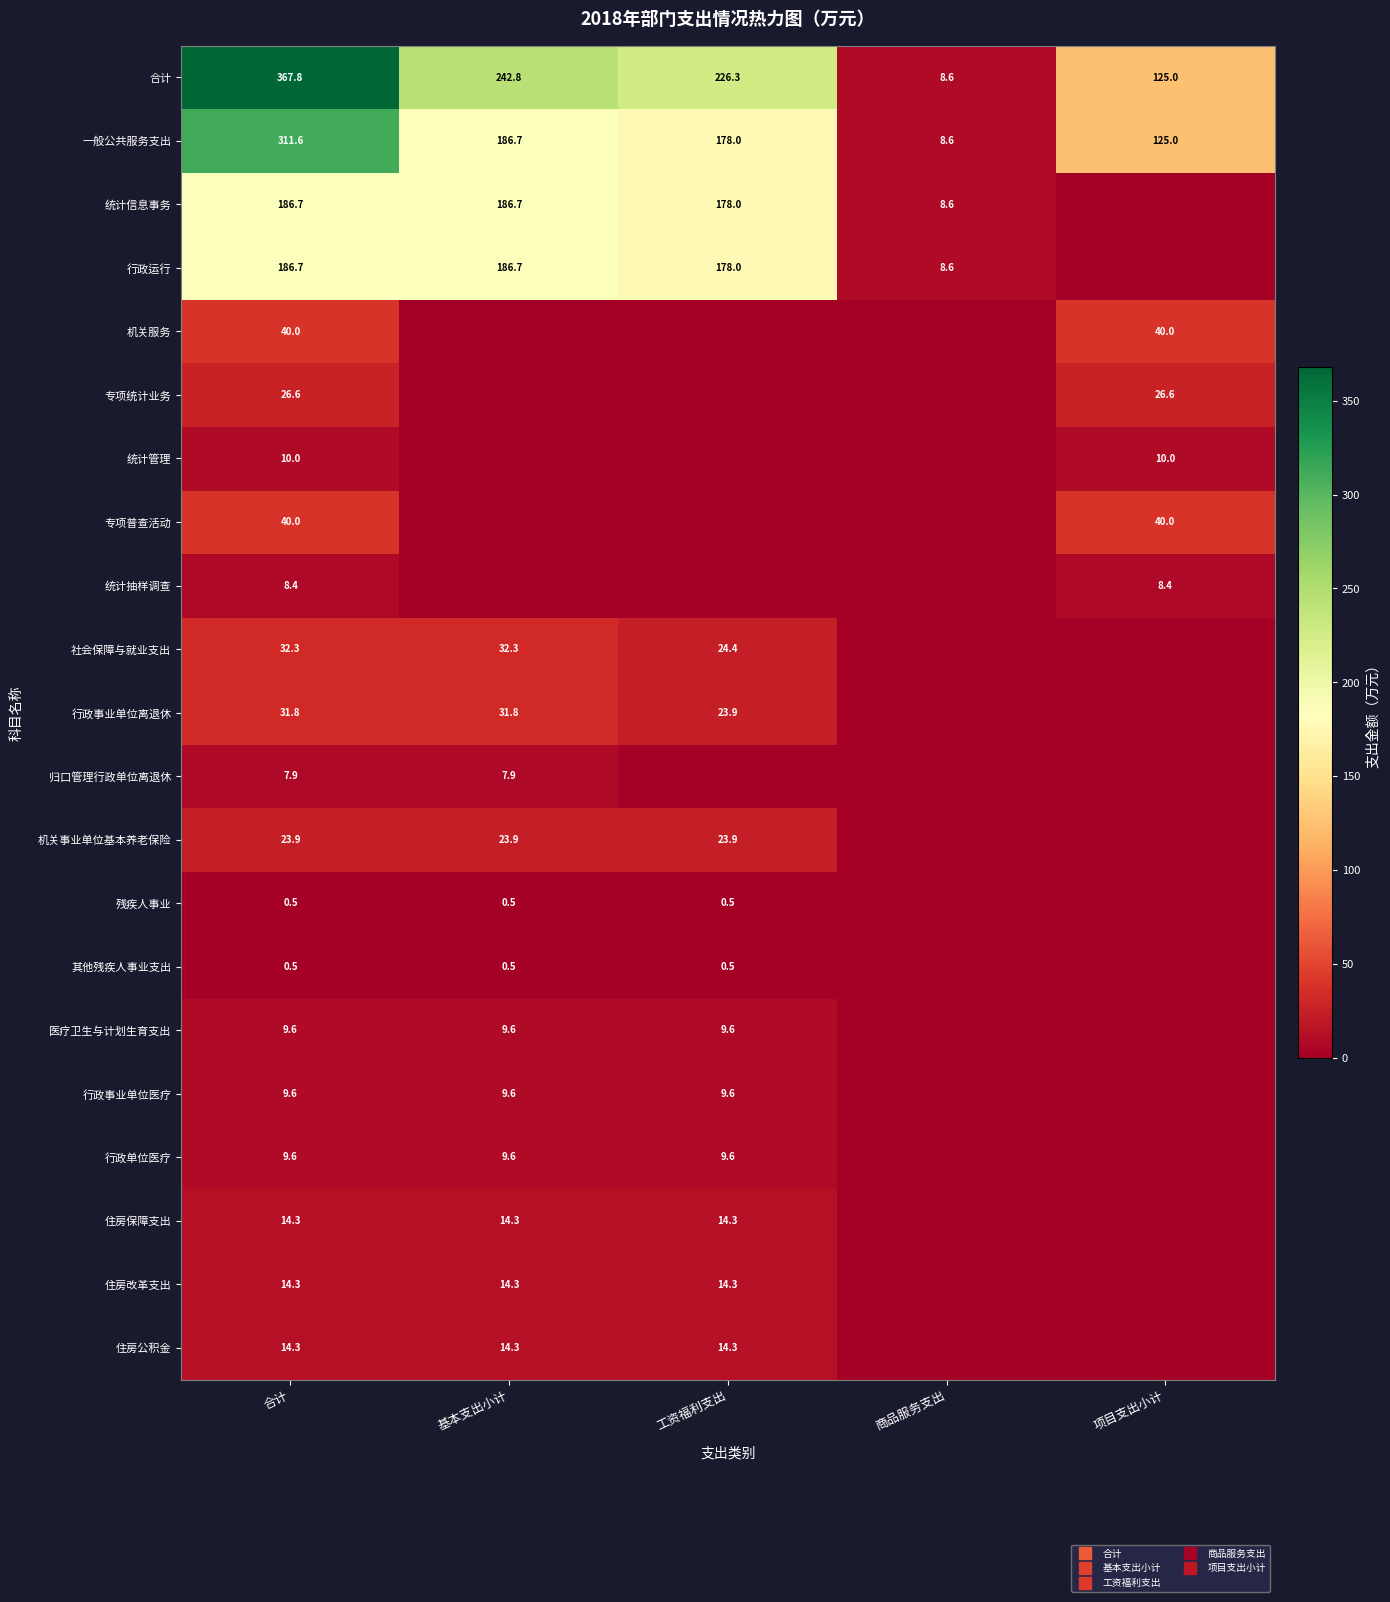

What is the difference between the maximum and second lowest values in the 行政单位医疗 series?

9.6